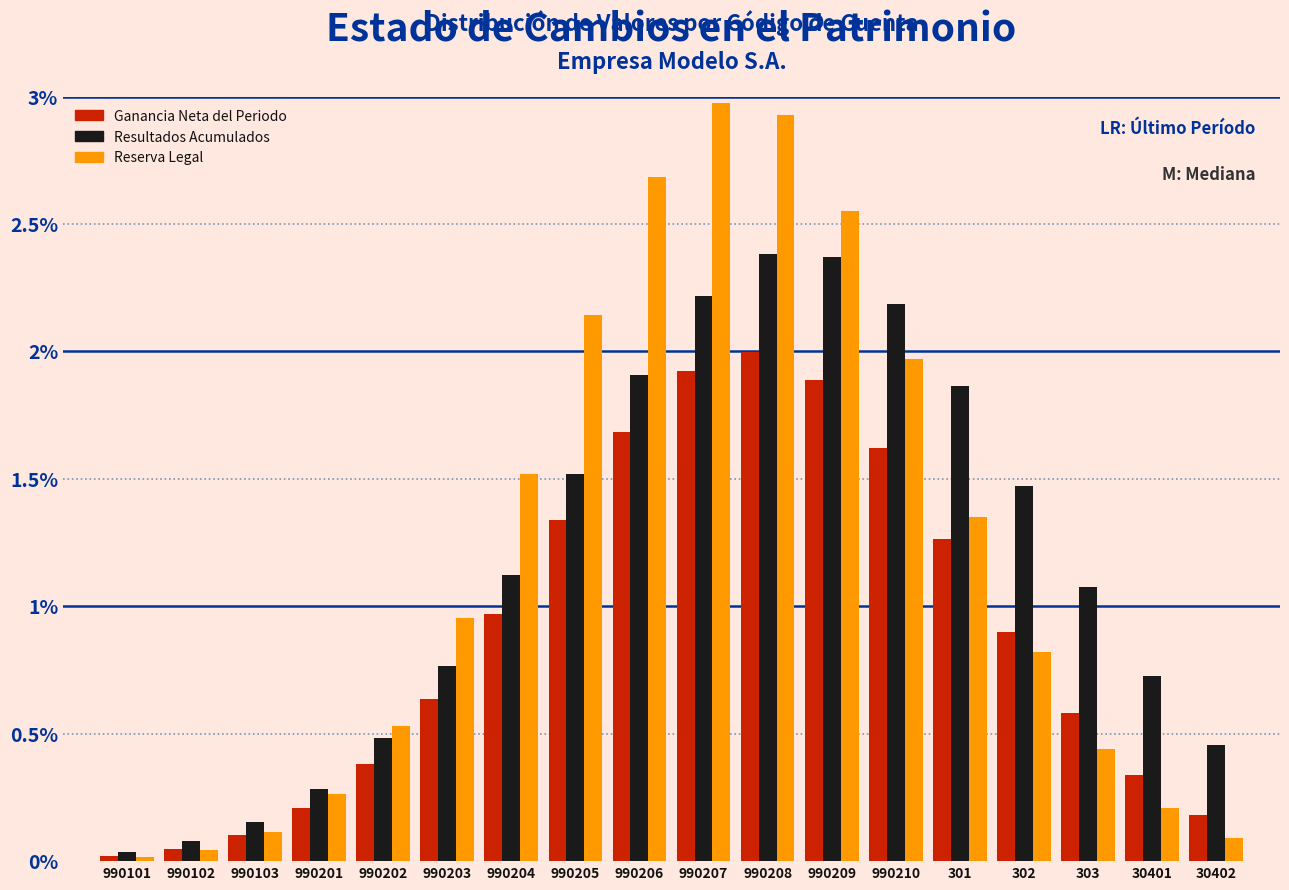

What is the greatest value displayed?

3.0